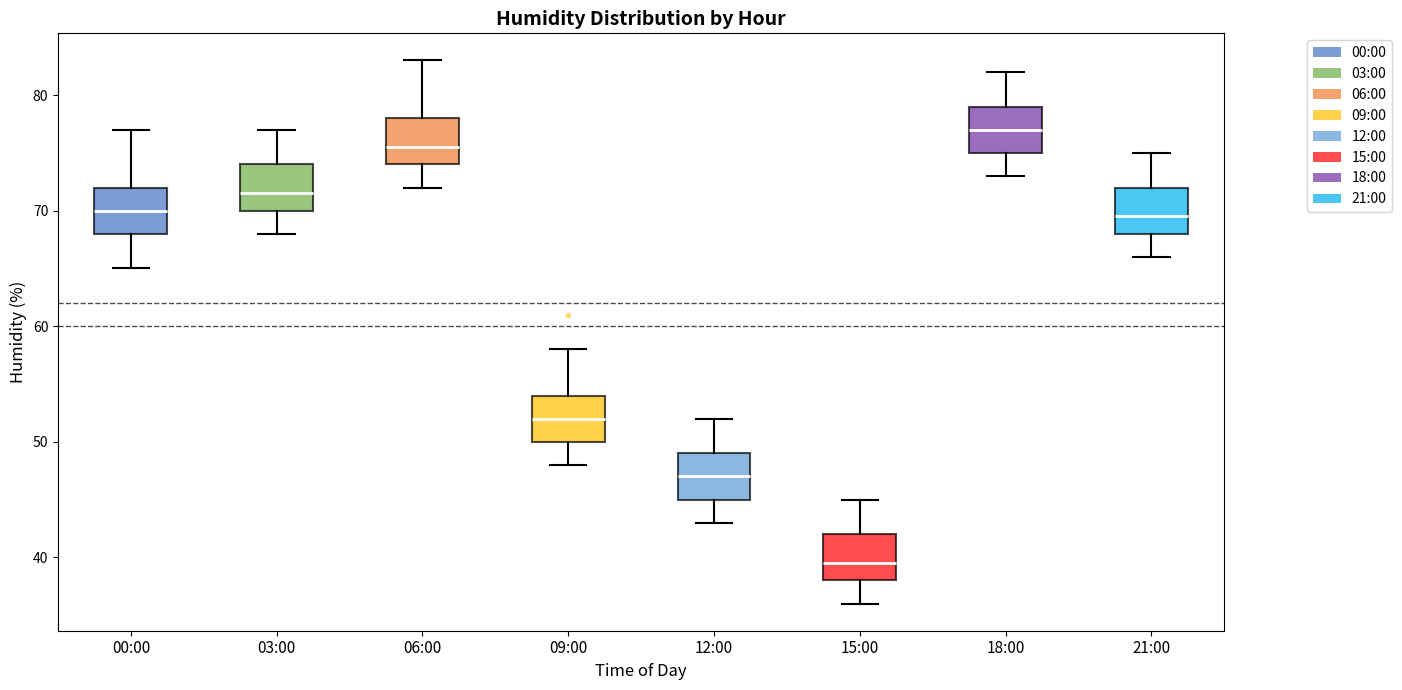

Where does the upper whisker of the box for 09:00 end on the y-axis? The values are not printed on the chart, so give them approximately, as read against the axis.

58